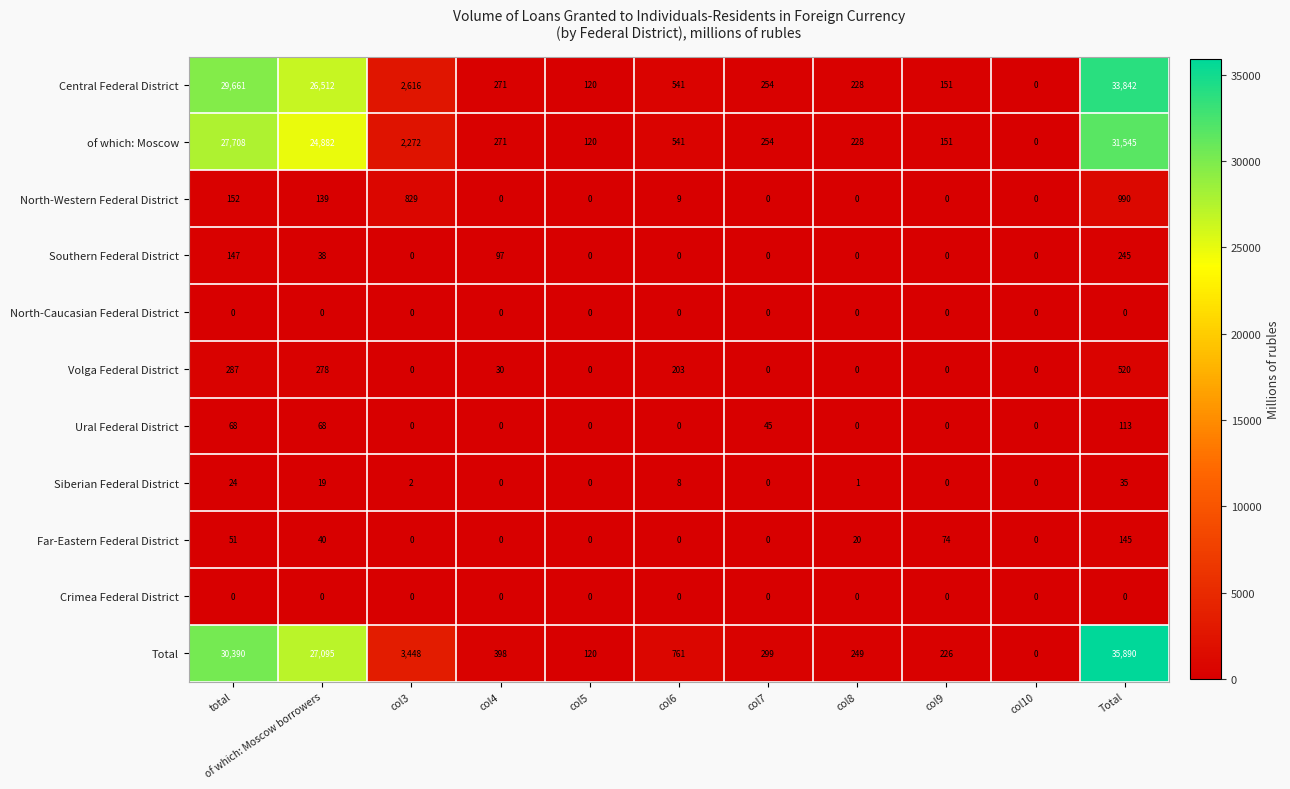

Which series has the widest spread of values?

Total